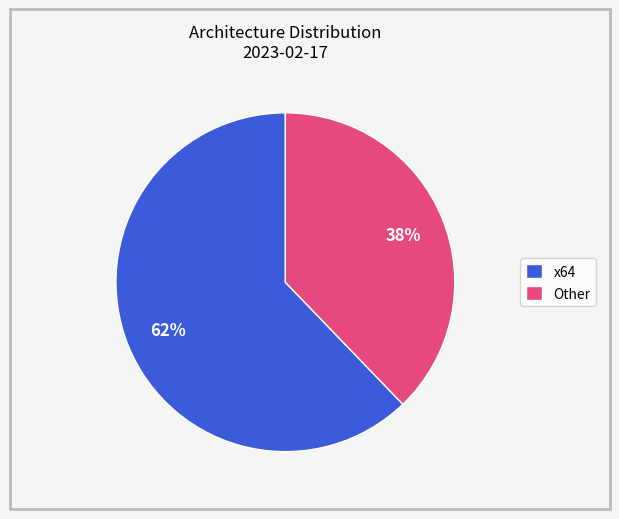

What percentage is the x64 slice, to the nearest percent?

62%